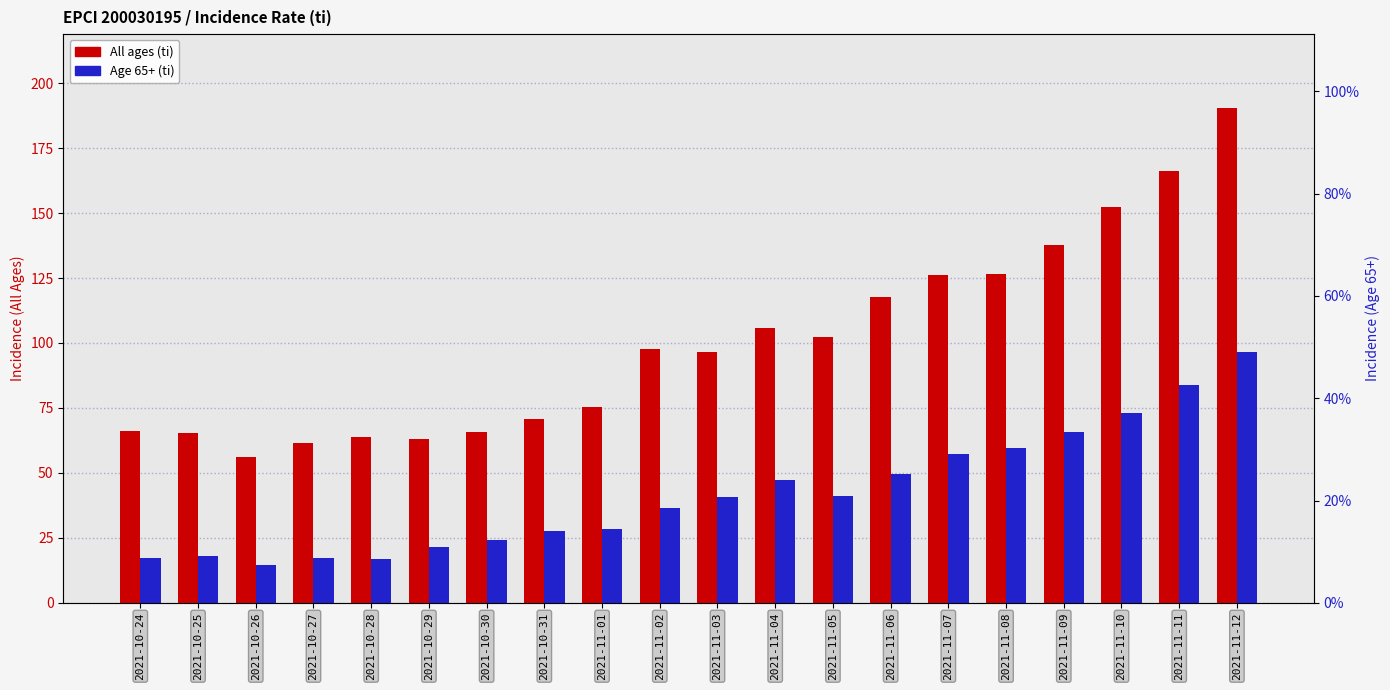

At which label does All ages (ti) first exceed 97?

2021-11-02